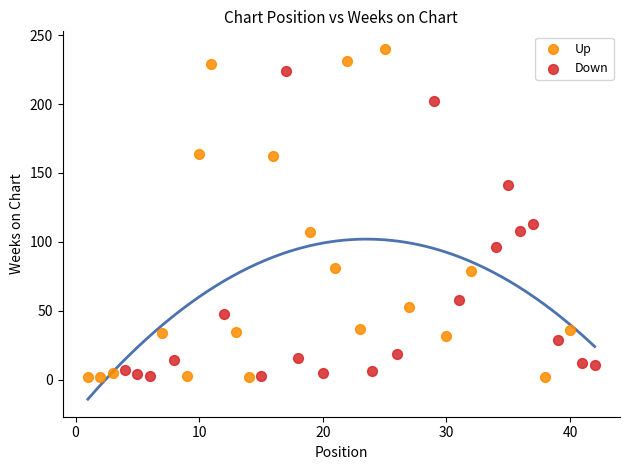

What are all the series names shown in the legend?

Up, Down